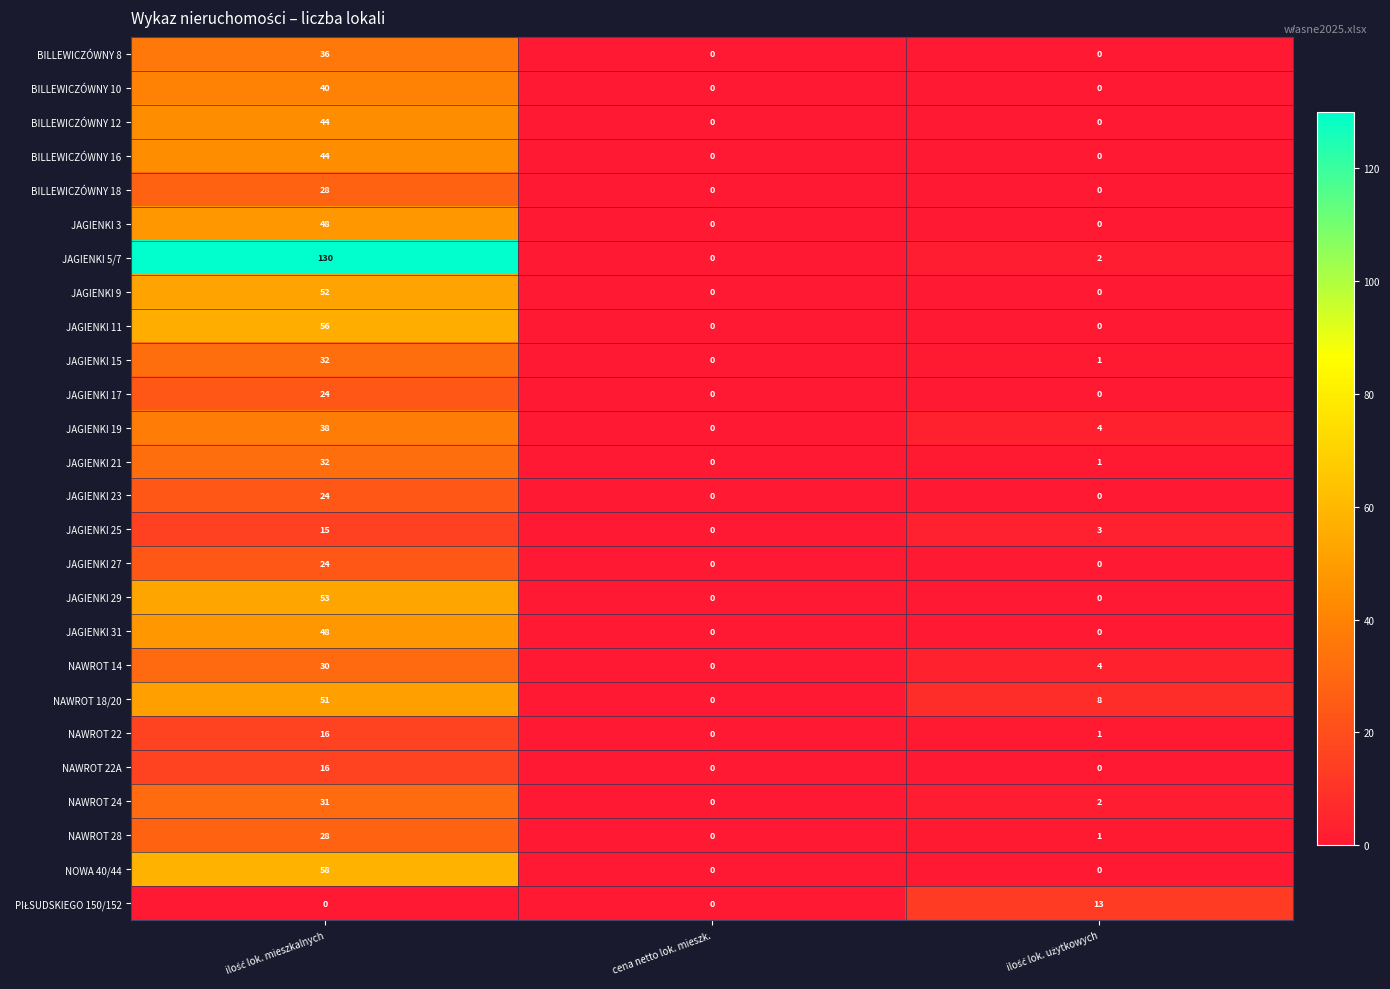

Is it true that JAGIENKI 15 equals 21 at cena netto lok. mieszk.?

False